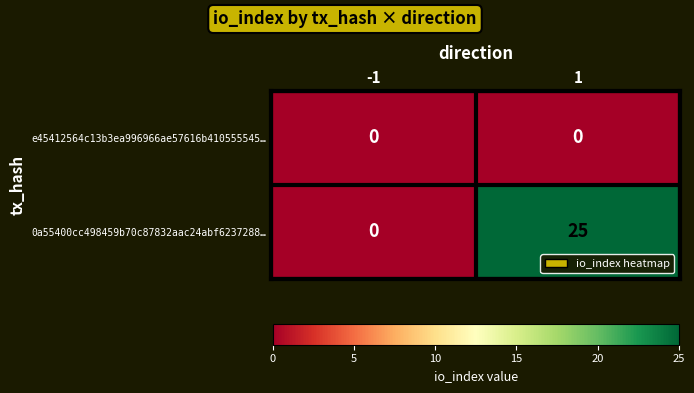

At which category does the chart reach its peak across all series?

1